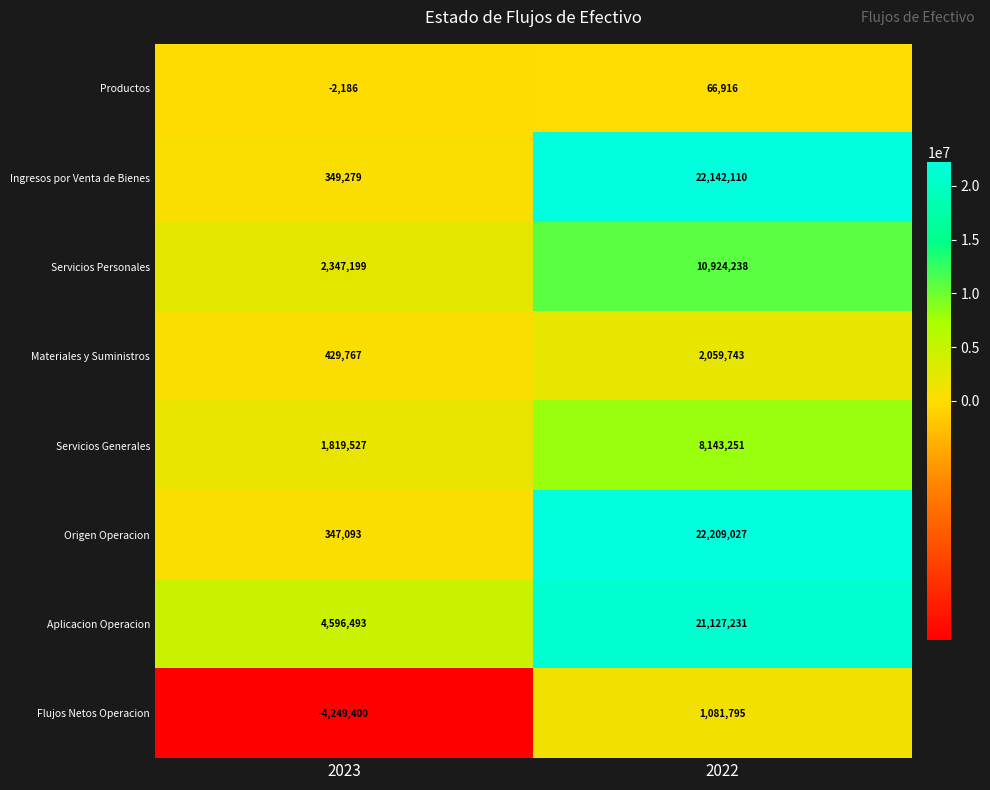

At how many categories does at least one series exceed 15613132?

1